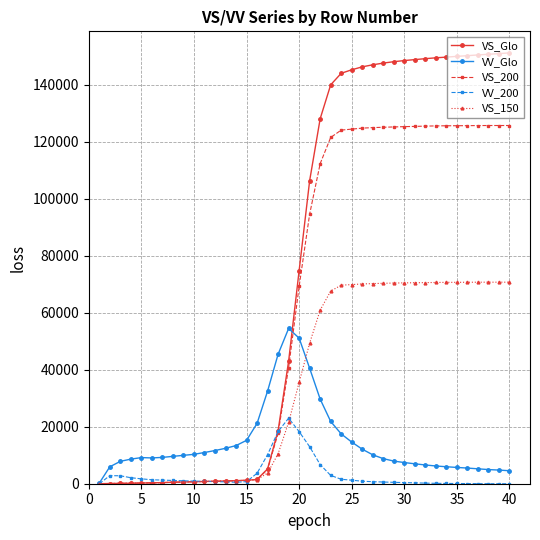

True or false: VV_200 has more than 0 points higher than both neighbors.

True